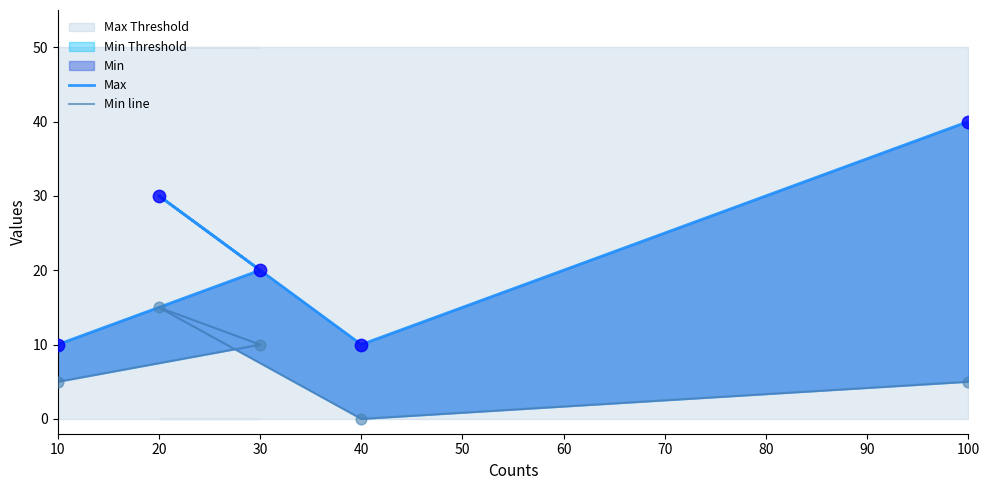

Which series has the largest Y range (max minus min)?

Max